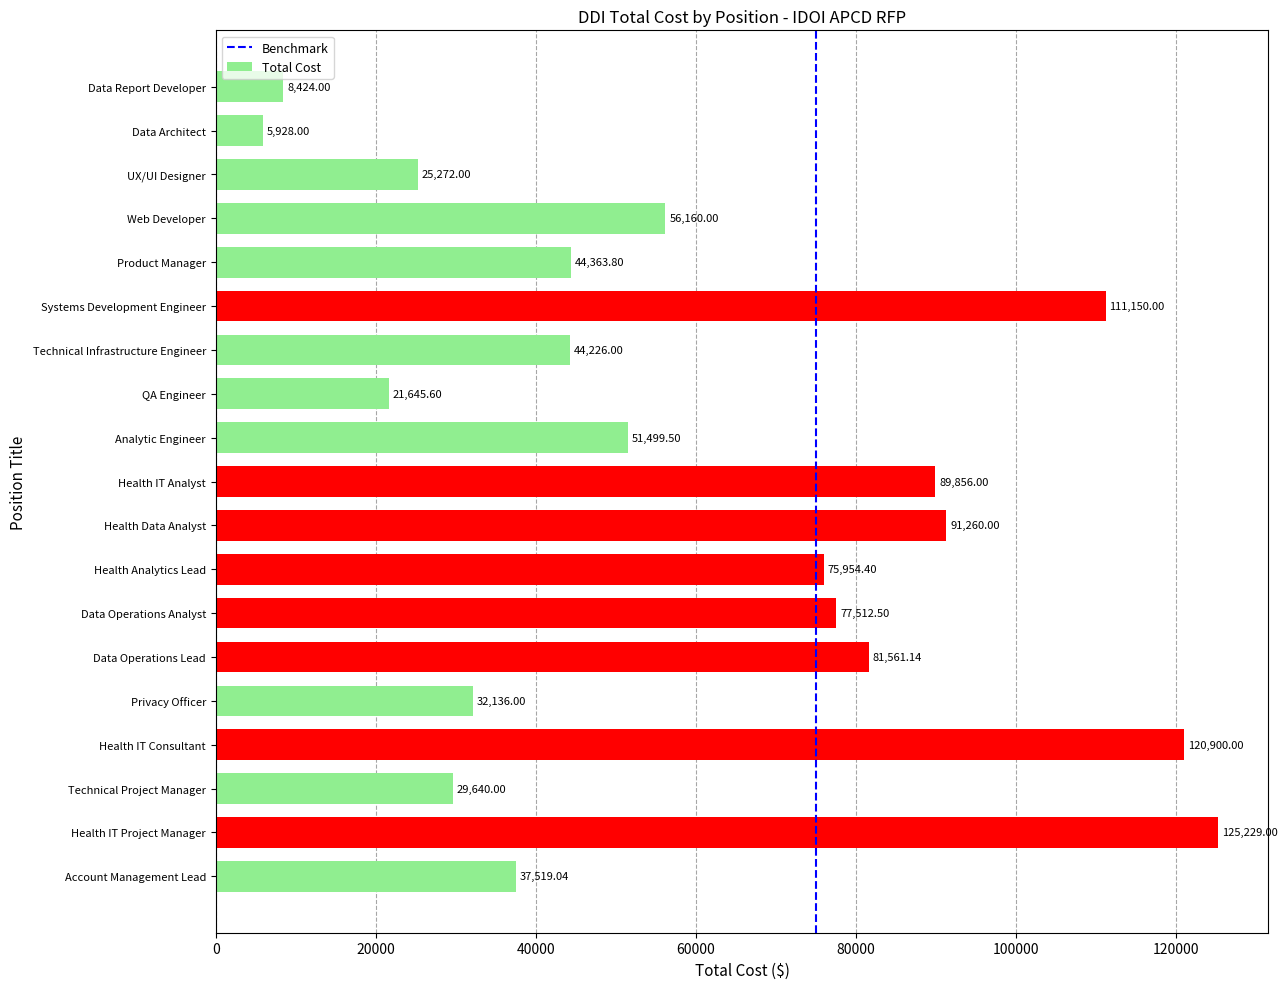

Which label corresponds to the smallest value in the chart?

Data Architect